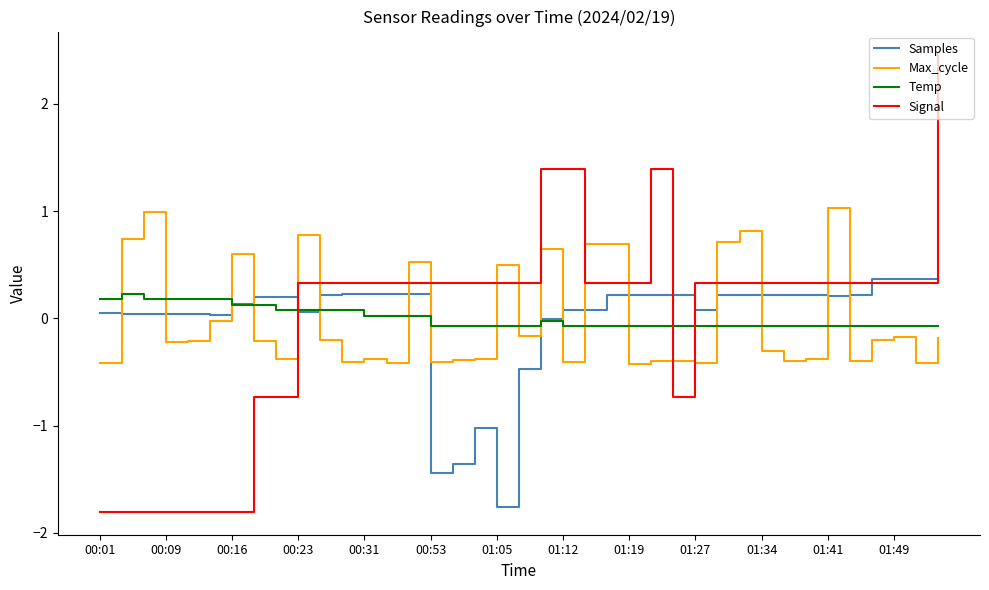

Which series has the widest spread of values?

Signal